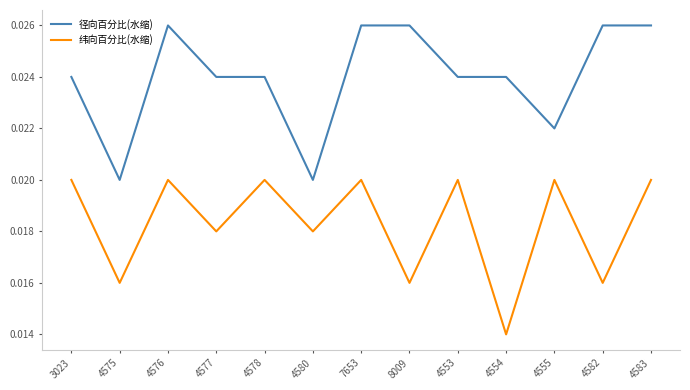

Which series has the largest total across all categories?

径向百分比(水缩)